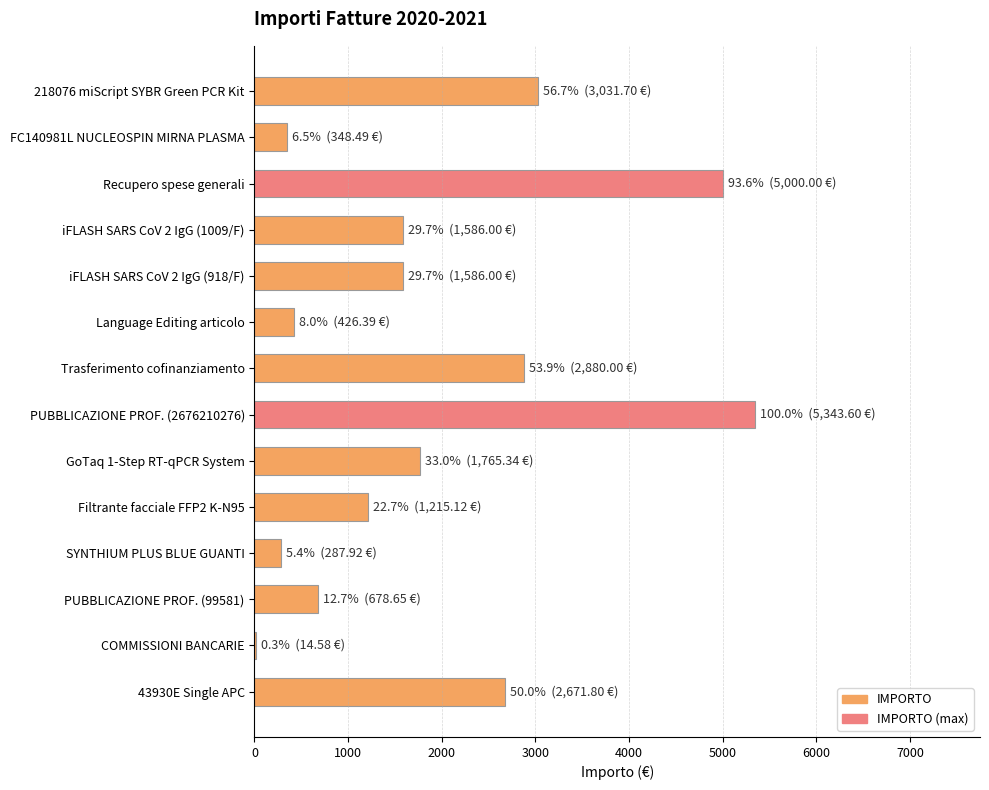

What is the ratio of the value at Recupero spese generali to the value at Trasferimento cofinanziamento?

1.7